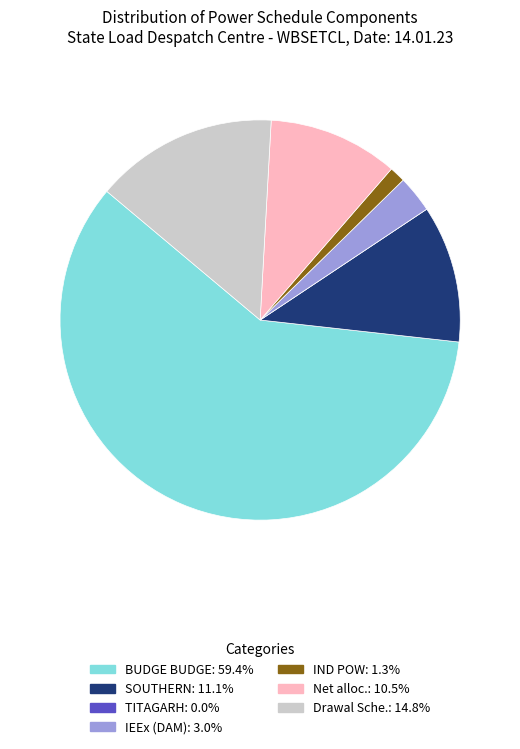

What is the ratio of the value at IEEx (DAM) to the value at IND POW?

2.3